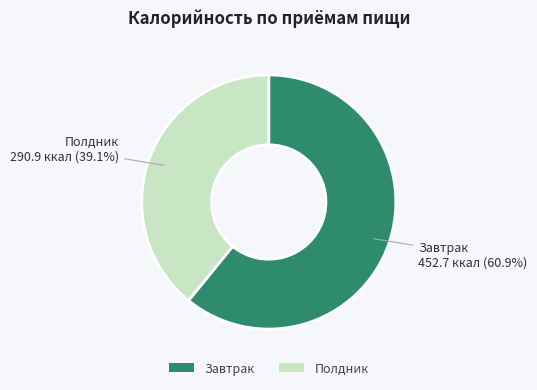

How much of the chart is everything except Полдник?

60.9%